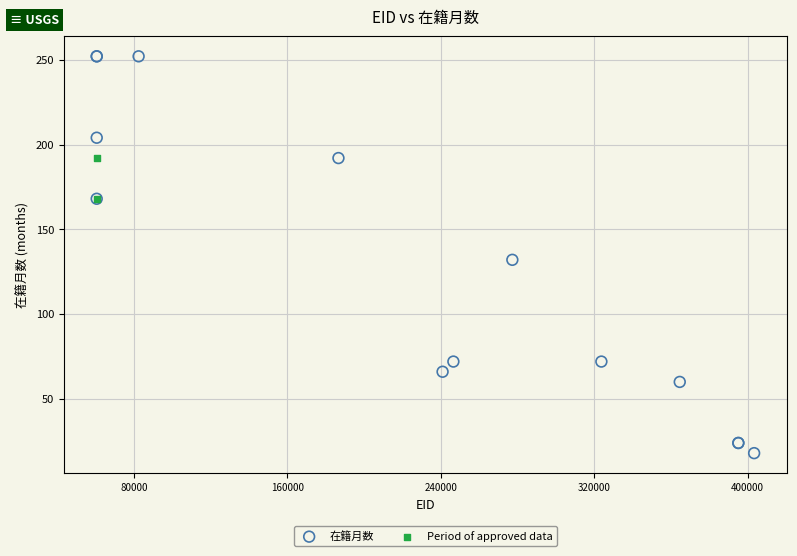

What are all the series names shown in the legend?

在籍月数, Period of approved data